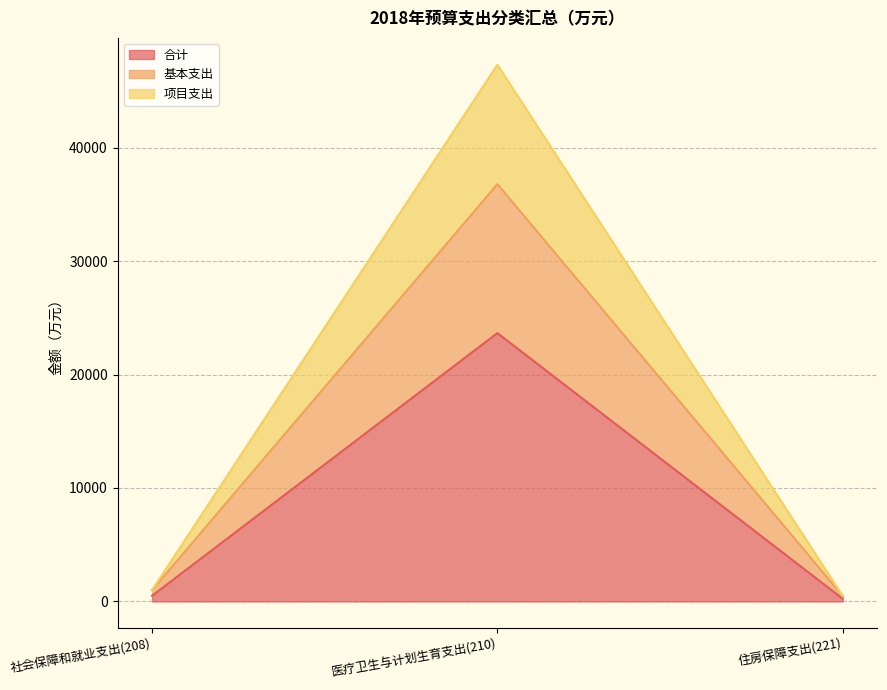

At which category does the chart reach its minimum across all series?

住房保障支出(221)